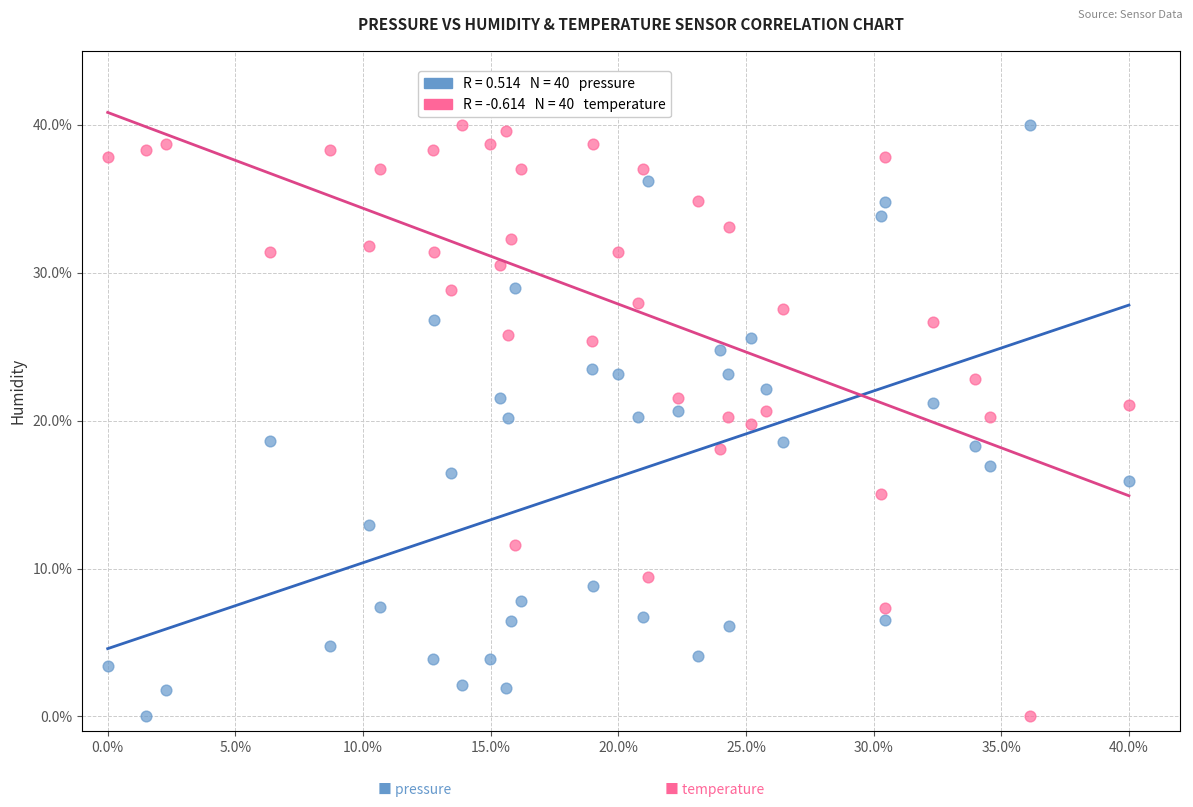

Across all data points, what is the range of Y values (max minus min)?

40.0